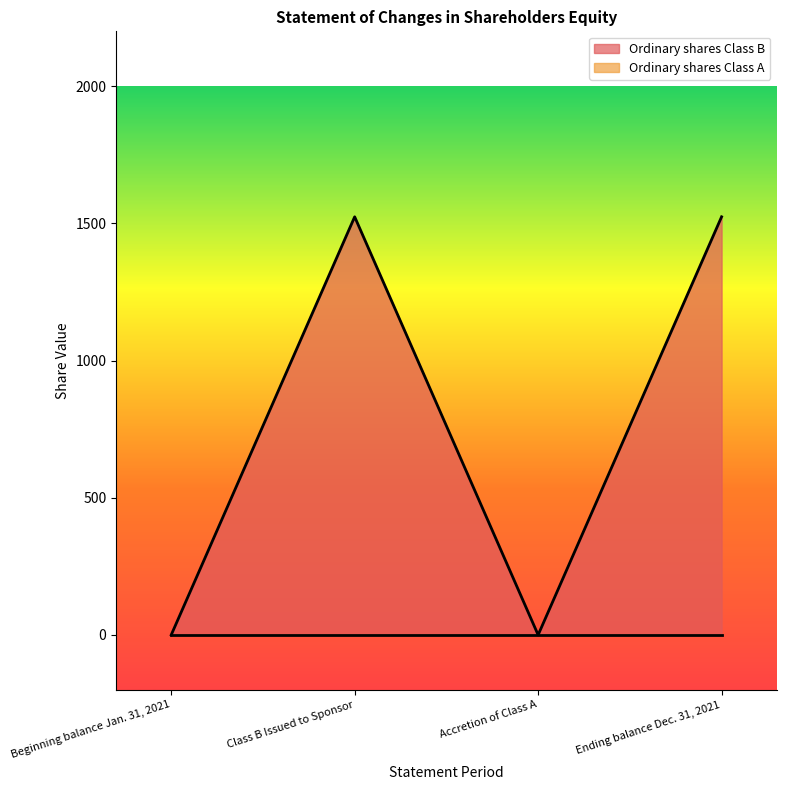

At which category does the chart reach its minimum across all series?

Beginning balance Jan. 31, 2021